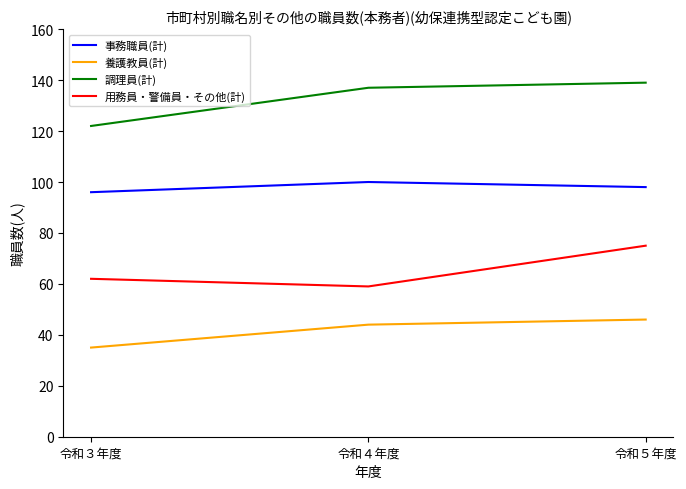

What are all the series names shown in the legend?

事務職員(計), 養護教員(計), 調理員(計), 用務員・警備員・その他(計)